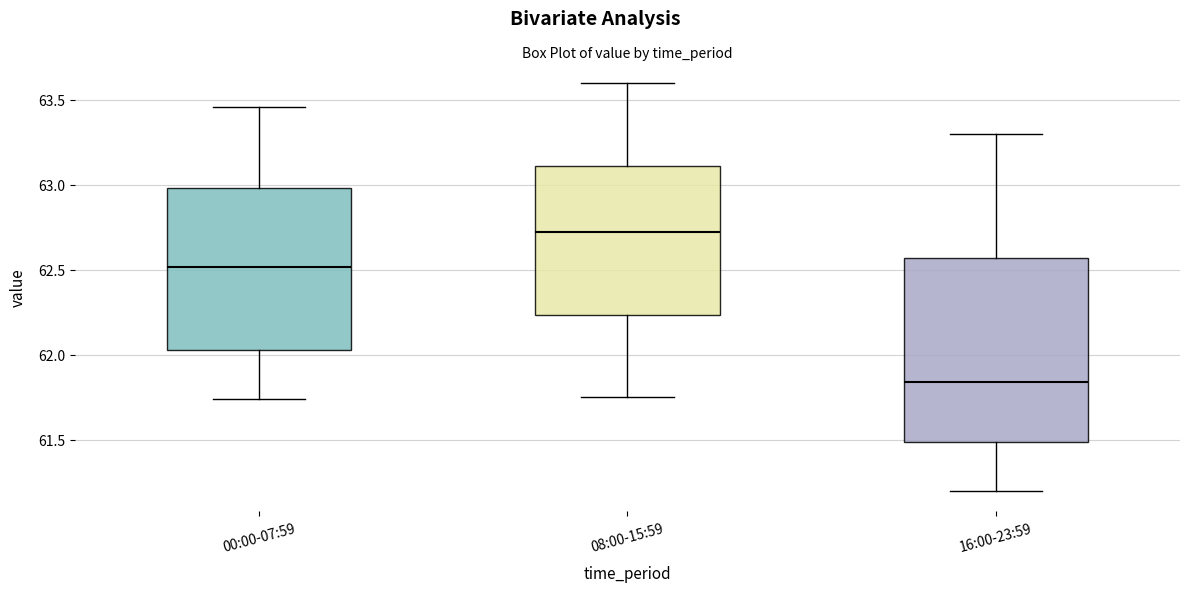

Which box's median line is the highest?

08:00-15:59